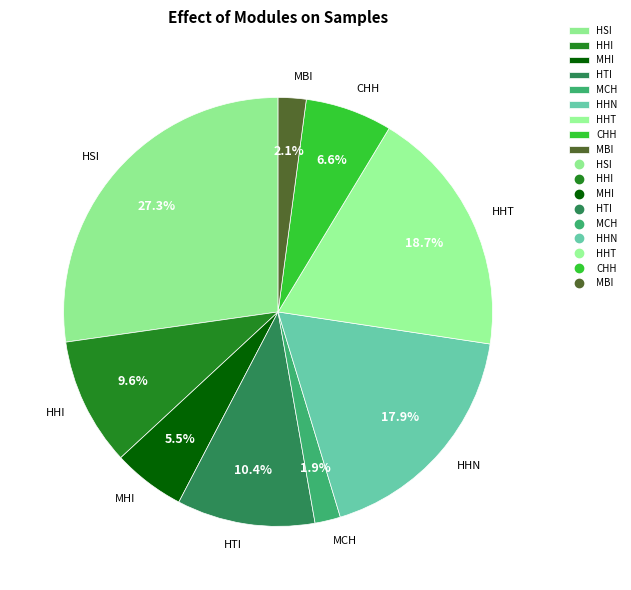

Which category has the biggest portion of the pie?

HSI